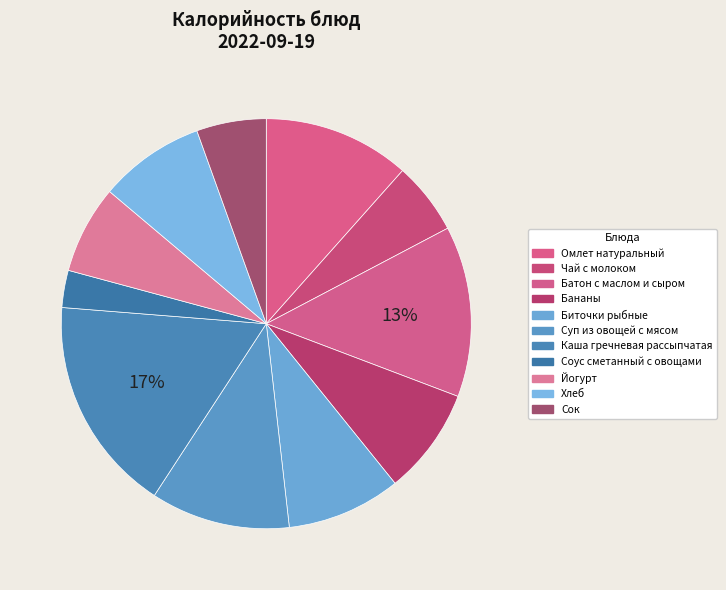

To the nearest percent, what is the difference between the largest and smallest slice percentages?

14%